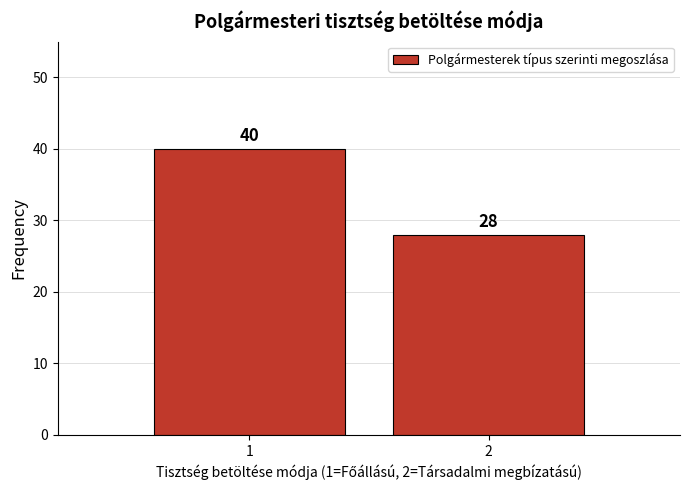

Reading left to right, what are all the values shown in this chart?

40	28